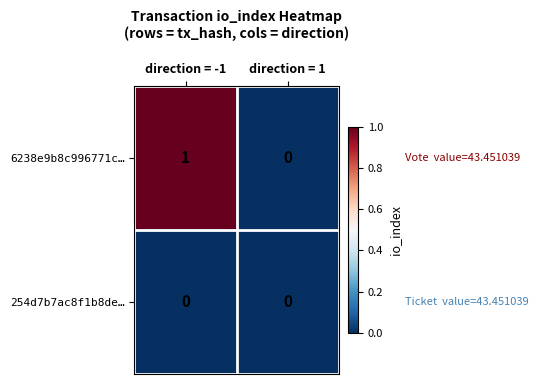

Reading right to left, transcribe all the data shown in this chart.

6238e9b8c996771c…: 0	1
254d7b7ac8f1b8de…: 0	0